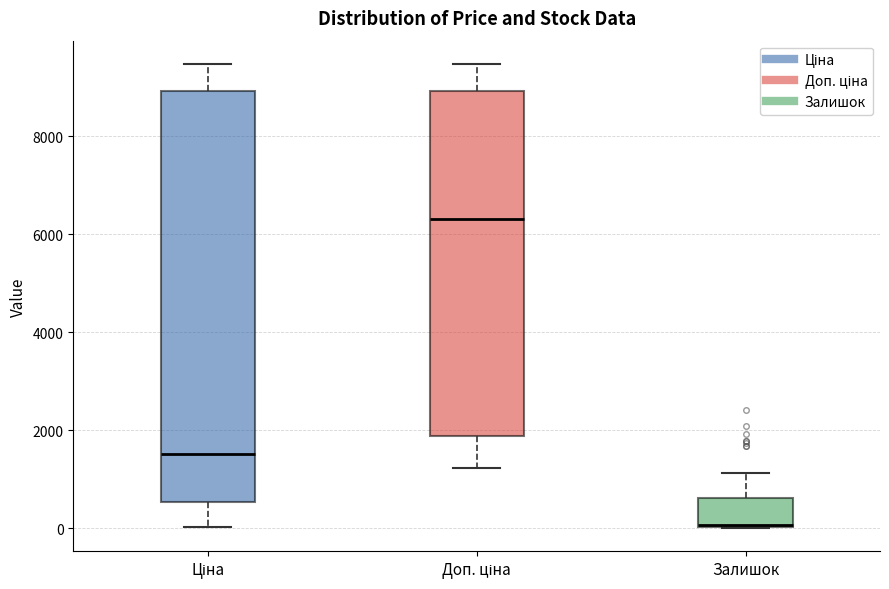

Reading left to right, transcribe this box plot: for each box, give where its median line is, the range the box spans, and where its two whiskers end, as read against the y-axis. The values are not printed on the chart, so give them approximately, as read against the axis.

Ціна: median 1600, box 600 to 9000, whiskers 0 to 9400
Доп. ціна: median 6400, box 1800 to 9000, whiskers 1200 to 9400
Залишок: median 0, box 0 to 600, whiskers 0 to 1200